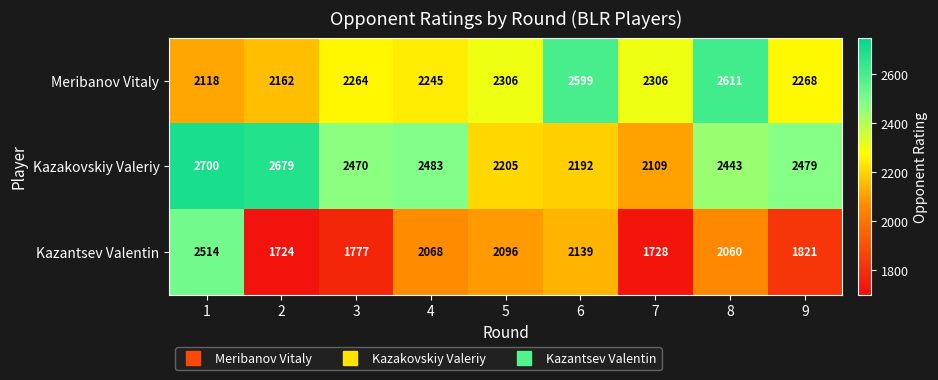

The Kazakovskiy Valeriy series shows 1160 at 7. True or false?

False